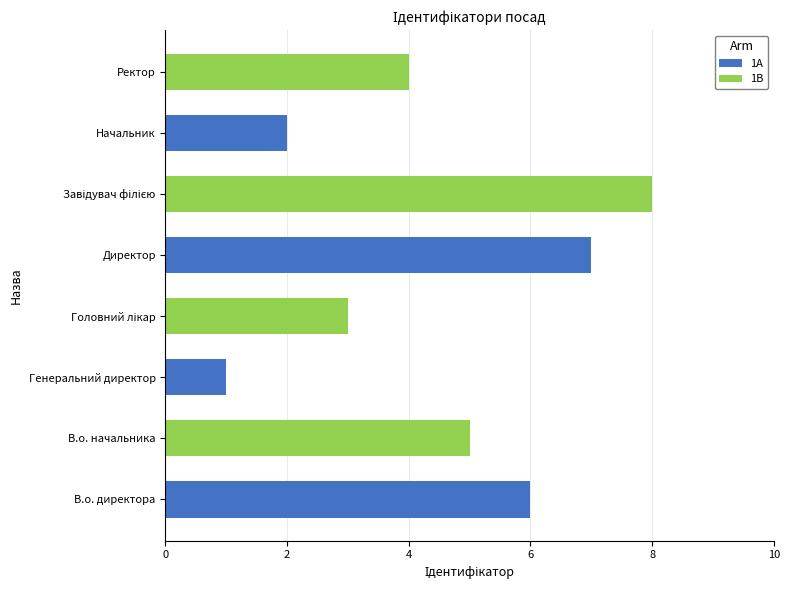

What is the sum of all 1A values?

16